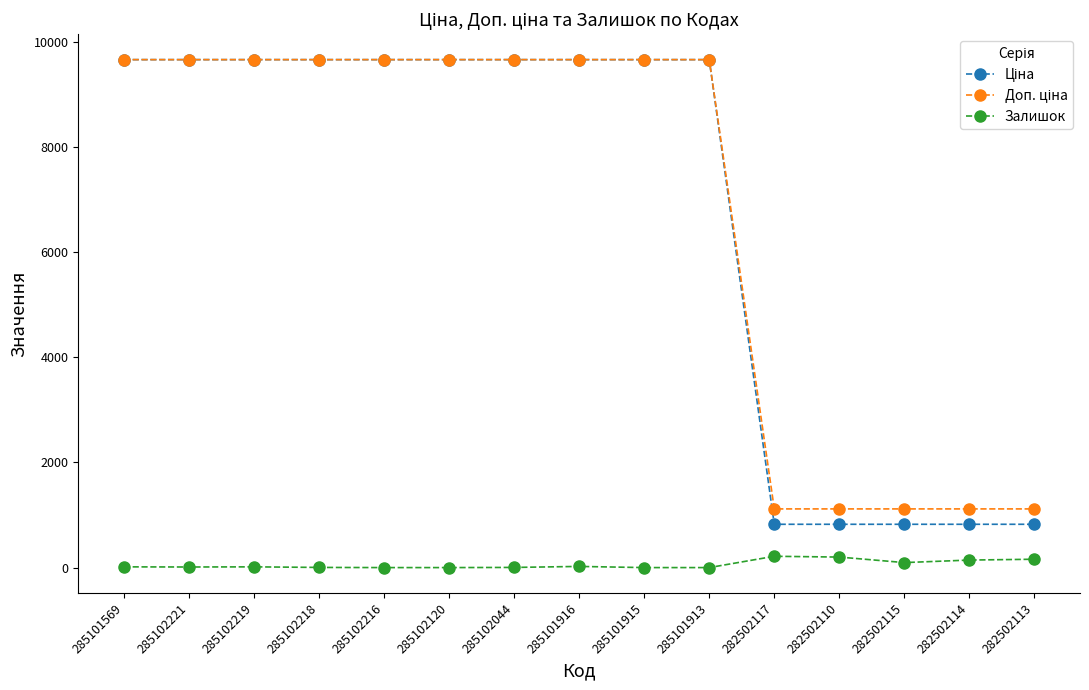

At how many categories does at least one series exceed 4593?

10